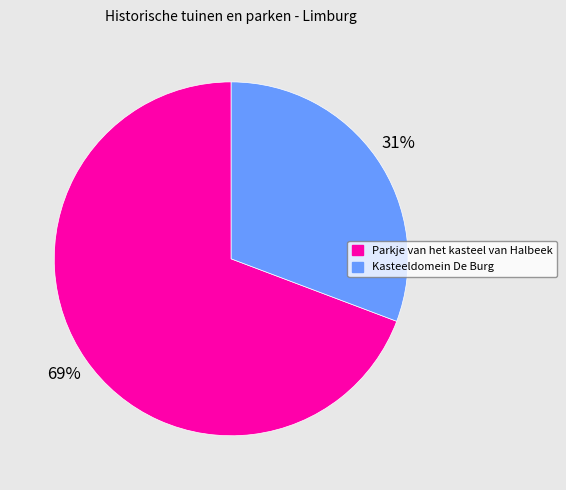

Count the number of slices in the pie.

2